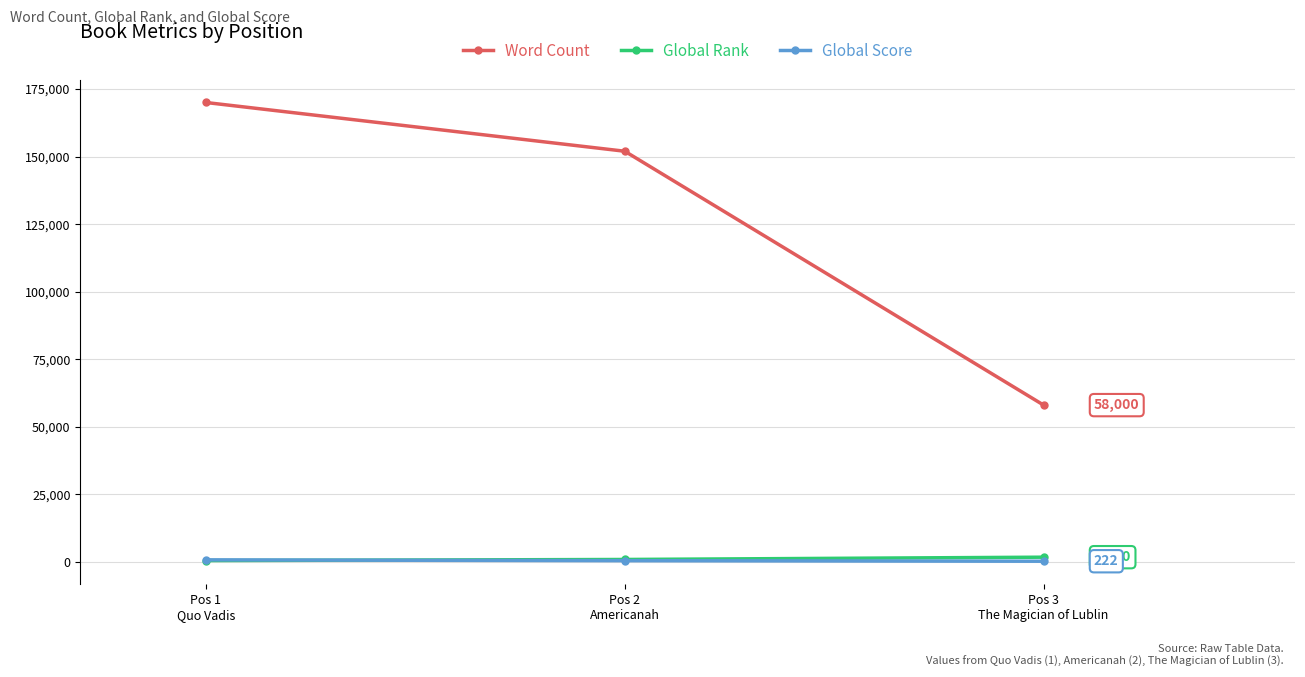

What position from the right is Pos 2
Americanah?

2